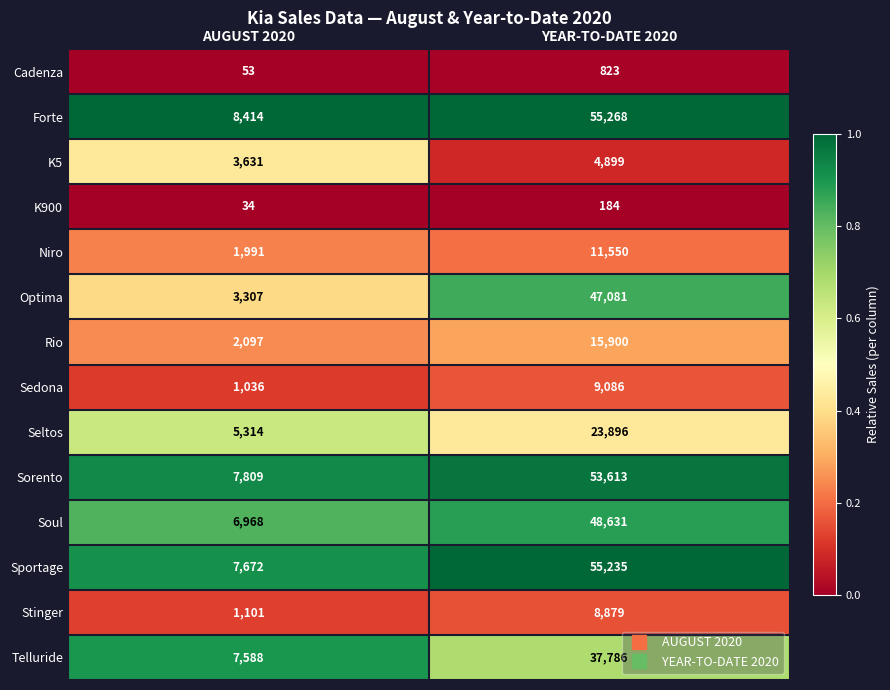

Is the value of Sedona at YEAR-TO-DATE 2020 greater than the value of Niro at YEAR-TO-DATE 2020?

No